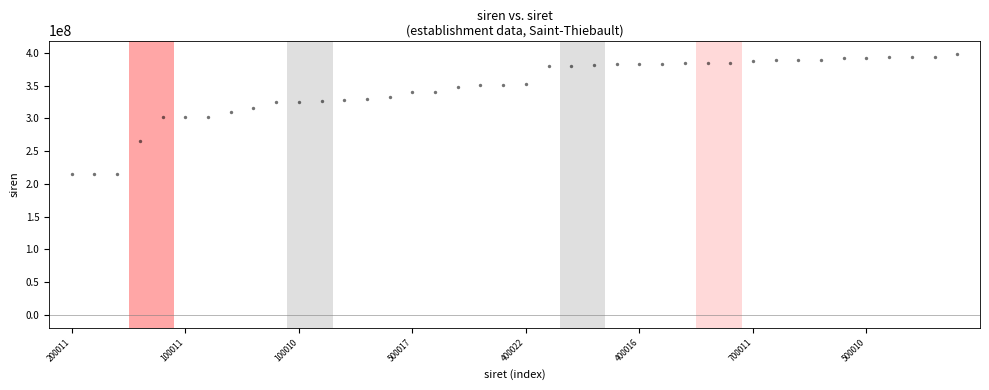

What is the range of Y values (max minus min)?

183804902